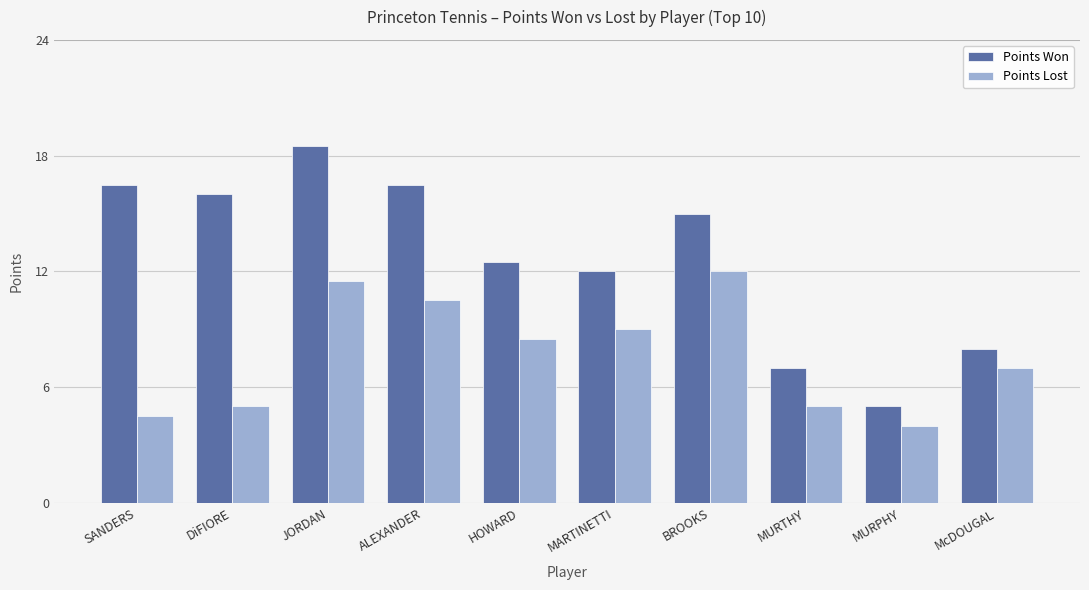

At how many categories does at least one series exceed 18?

1